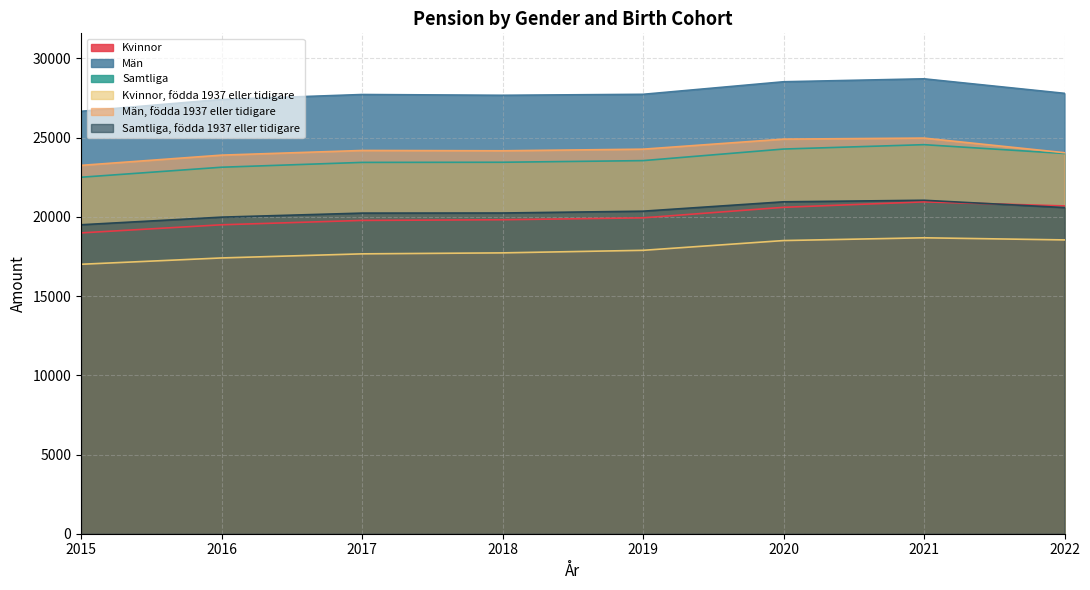

How many values in the Män series exceed 27733?

3